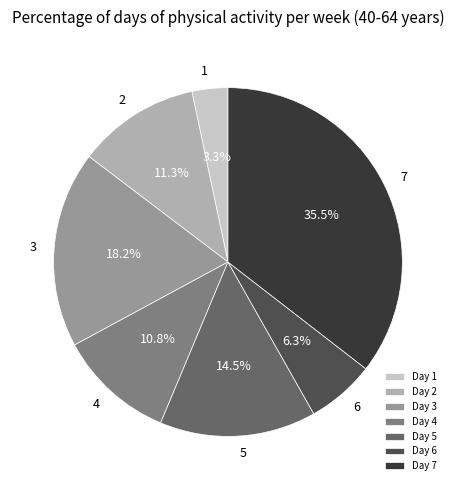

Approximately how many times larger is the value at Day 4 compared to Day 6?

1.7